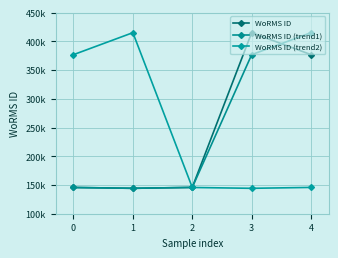

Where do WoRMS ID (trend1) and WoRMS ID (trend2) first cross each other?

1 and 2